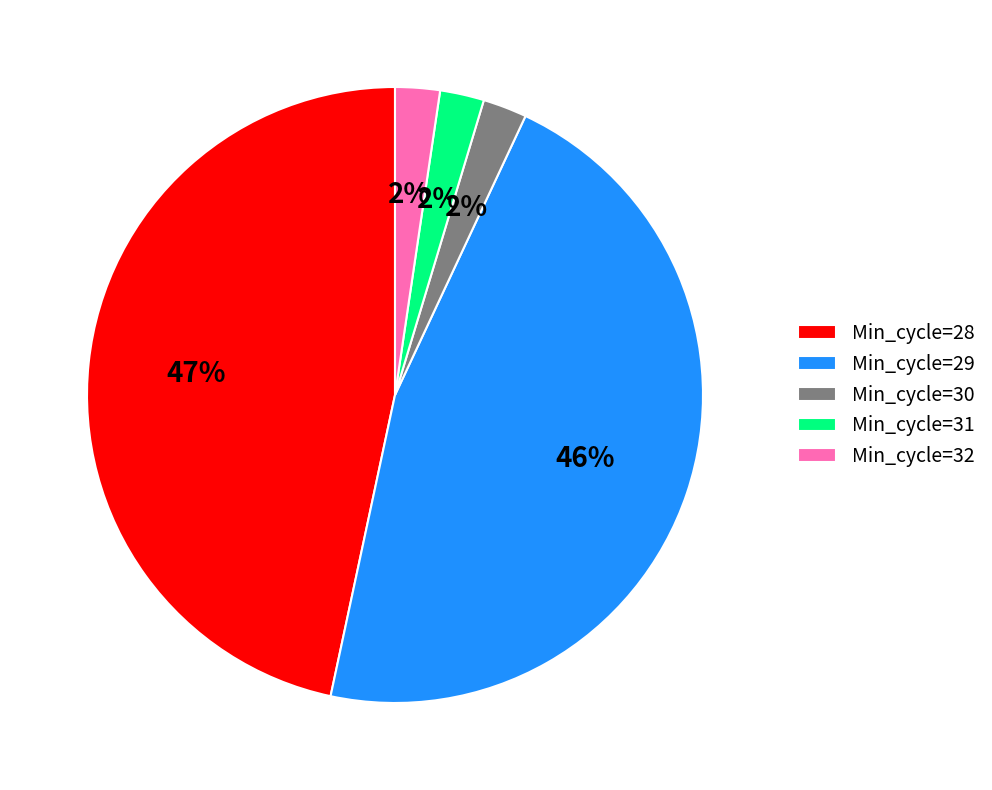

Does Min_cycle=32 represent more than half of the total?

No